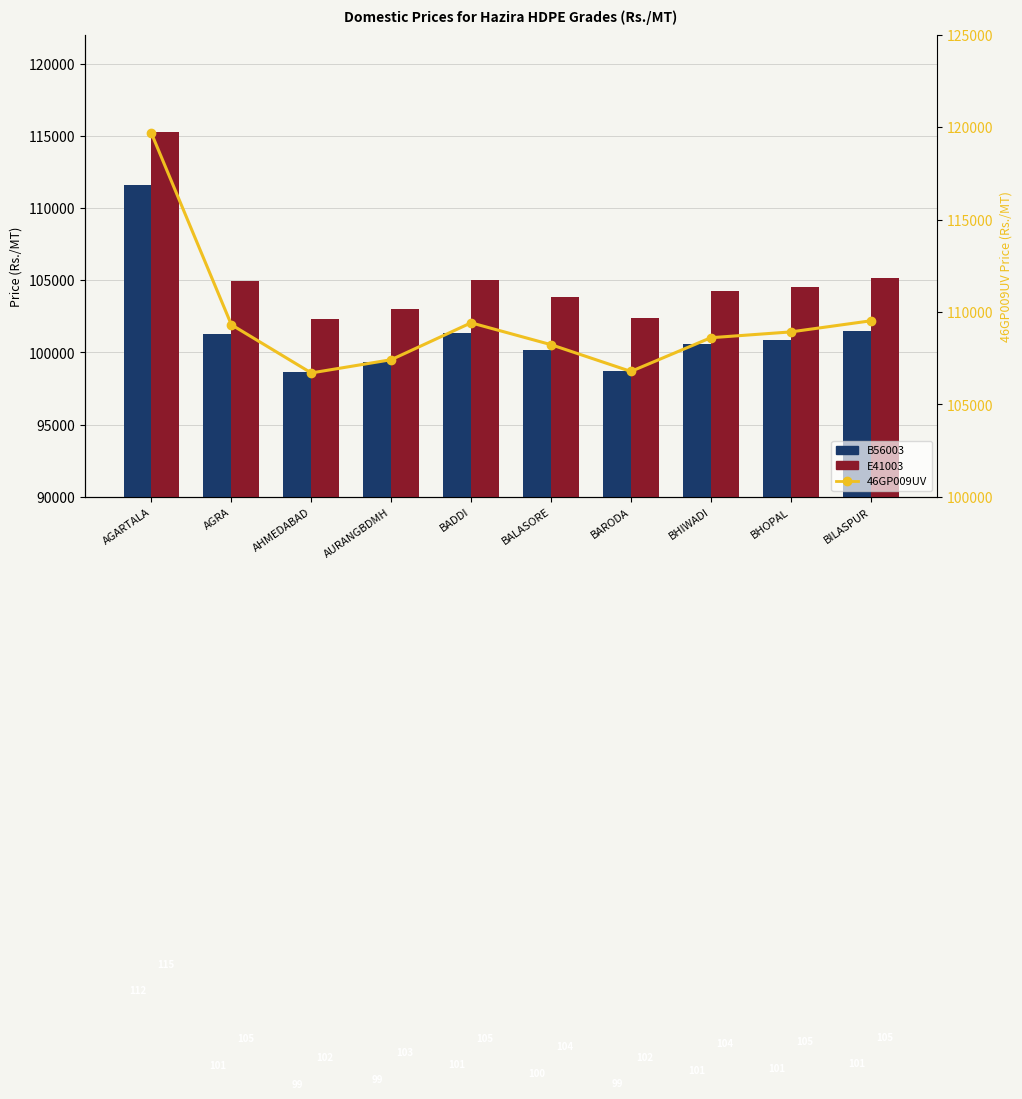

Reading right to left, extract all data points from this chart.

B56003: BILASPUR=101469	BHOPAL=100869	BHIWADI=100565	BARODA=98731	BALASORE=100180	BADDI=101372	AURANGBDMH=99366	AHMEDABAD=98649	AGRA=101267	AGARTALA=111610
E41003: BILASPUR=105129	BHOPAL=104529	BHIWADI=104225	BARODA=102401	BALASORE=103840	BADDI=105032	AURANGBDMH=103026	AHMEDABAD=102309	AGRA=104927	AGARTALA=115270
46GP009UV: BILASPUR=109519	BHOPAL=108919	BHIWADI=108605	BARODA=106781	BALASORE=108230	BADDI=109412	AURANGBDMH=107416	AHMEDABAD=106699	AGRA=109307	AGARTALA=119660